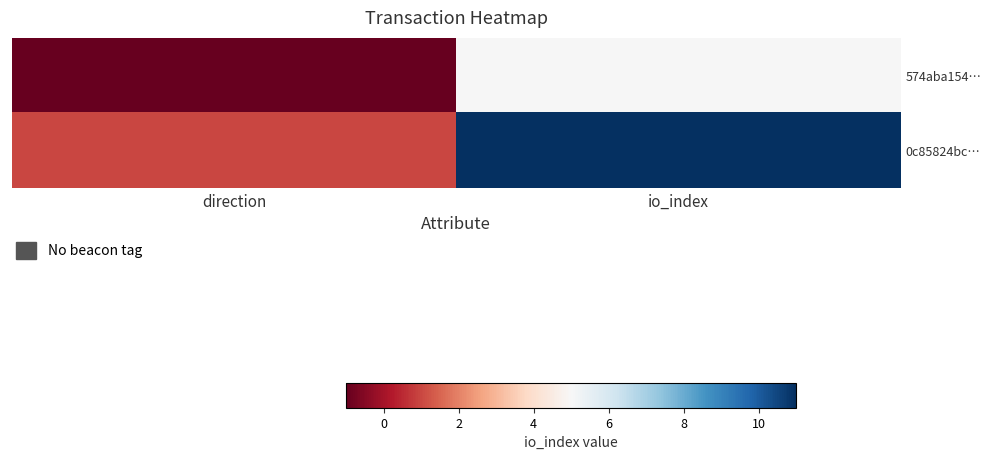

Rank the series by their average value, from lowest to highest.

574aba154…, 0c85824bc…